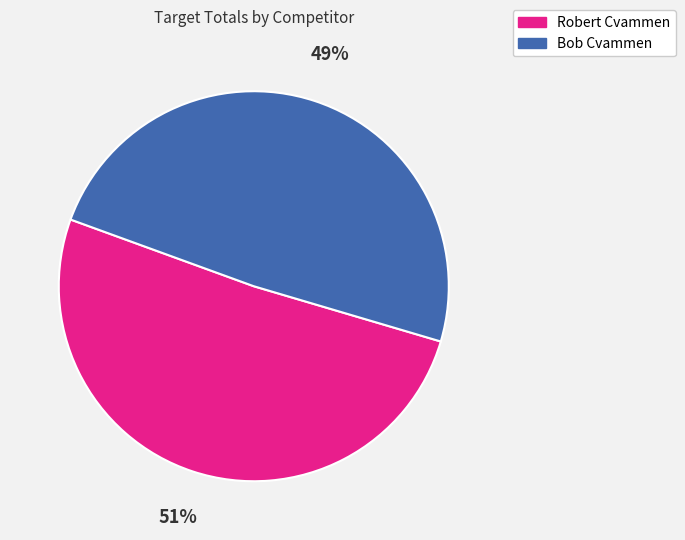

Approximately how many times larger is the value at Robert Cvammen compared to Bob Cvammen?

1.0